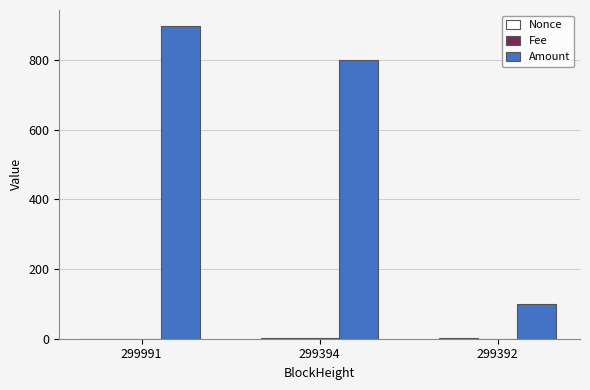

What is the sum of all Amount values?

1799.0